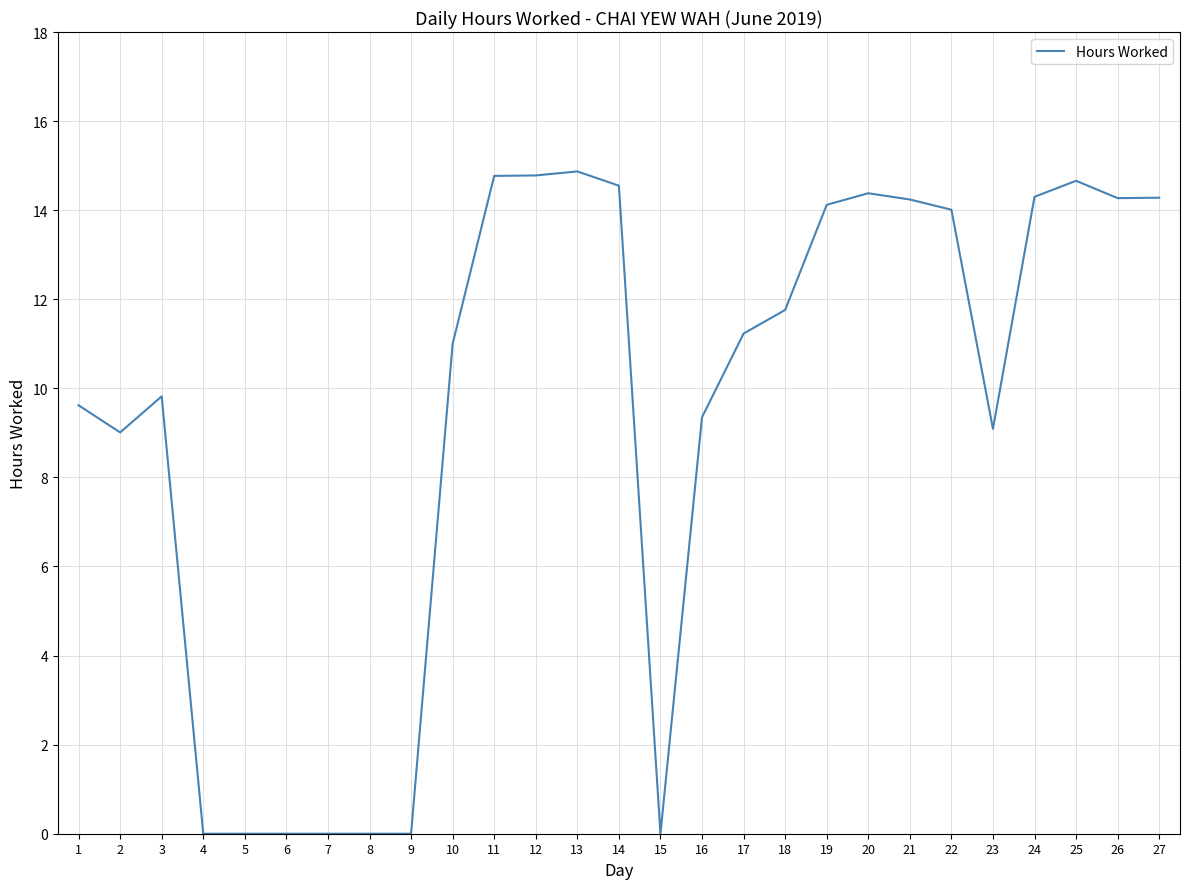

Is this an area chart (filled region under the line)?

No